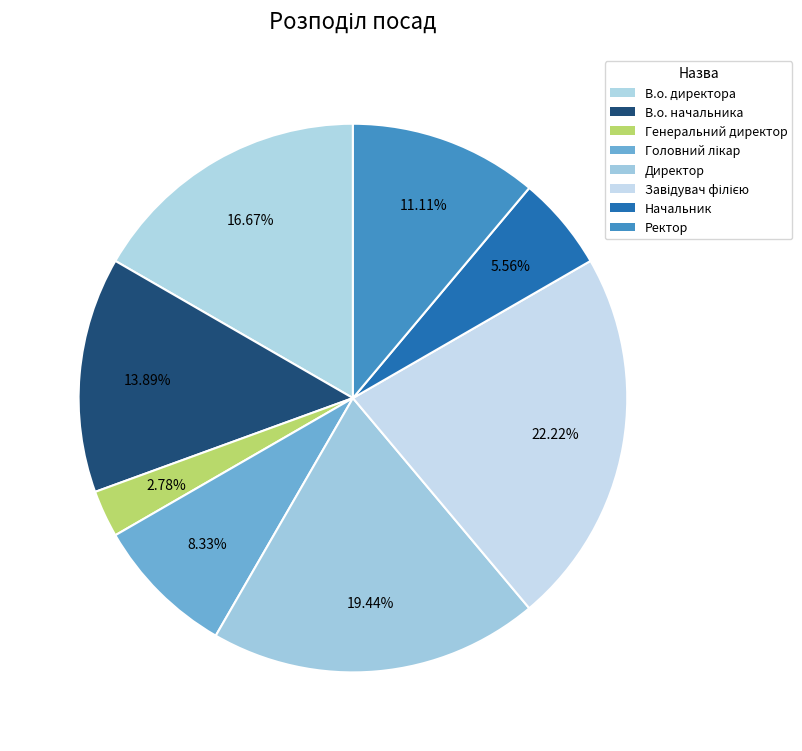

How many segments does this pie chart have?

8